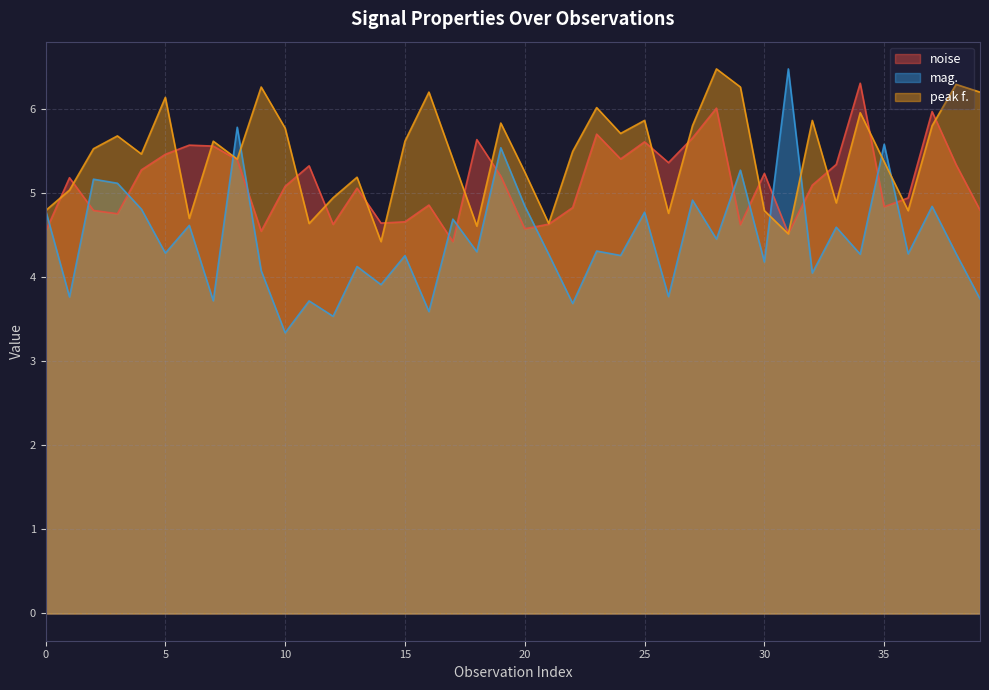

How many values in the mag. series are below 4?

10